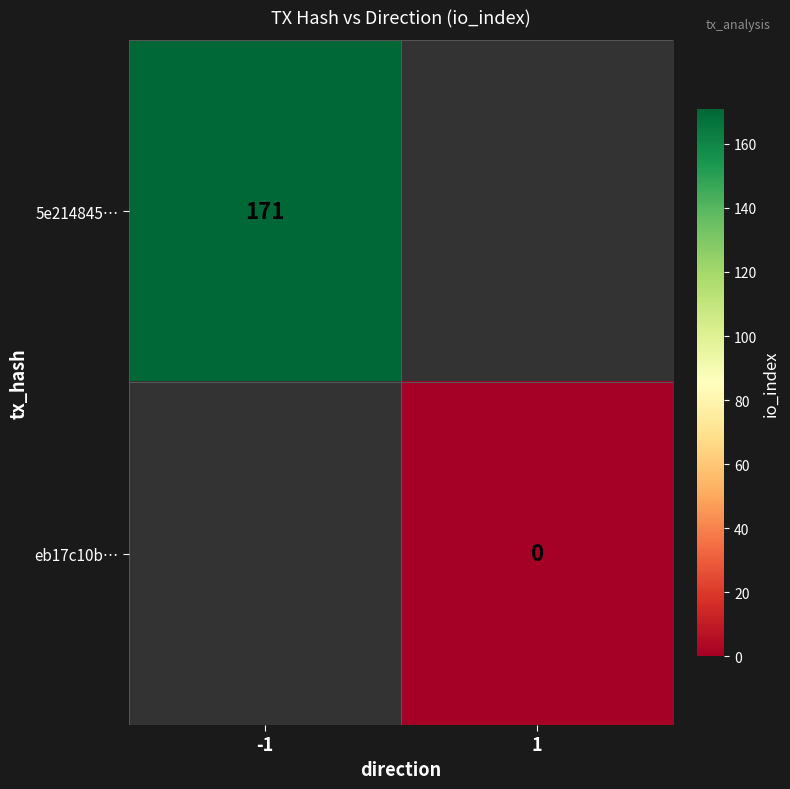

Is the value of 5e214845… at -1 greater than the value of eb17c10b… at 1?

Yes